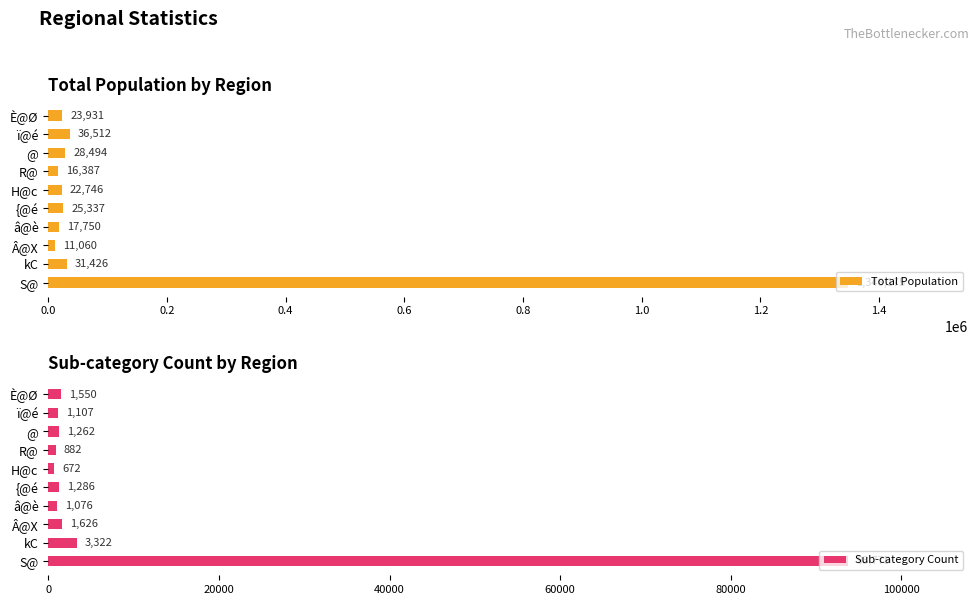

What is the sum of the Sub-category Count values at S@ and H@c?

94447